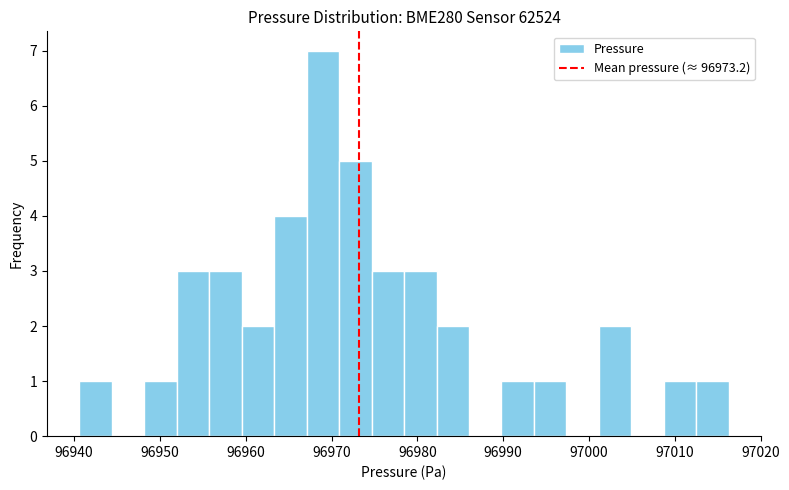

Read against the x-axis, roughly where is the centre of the tallest bar?

96969